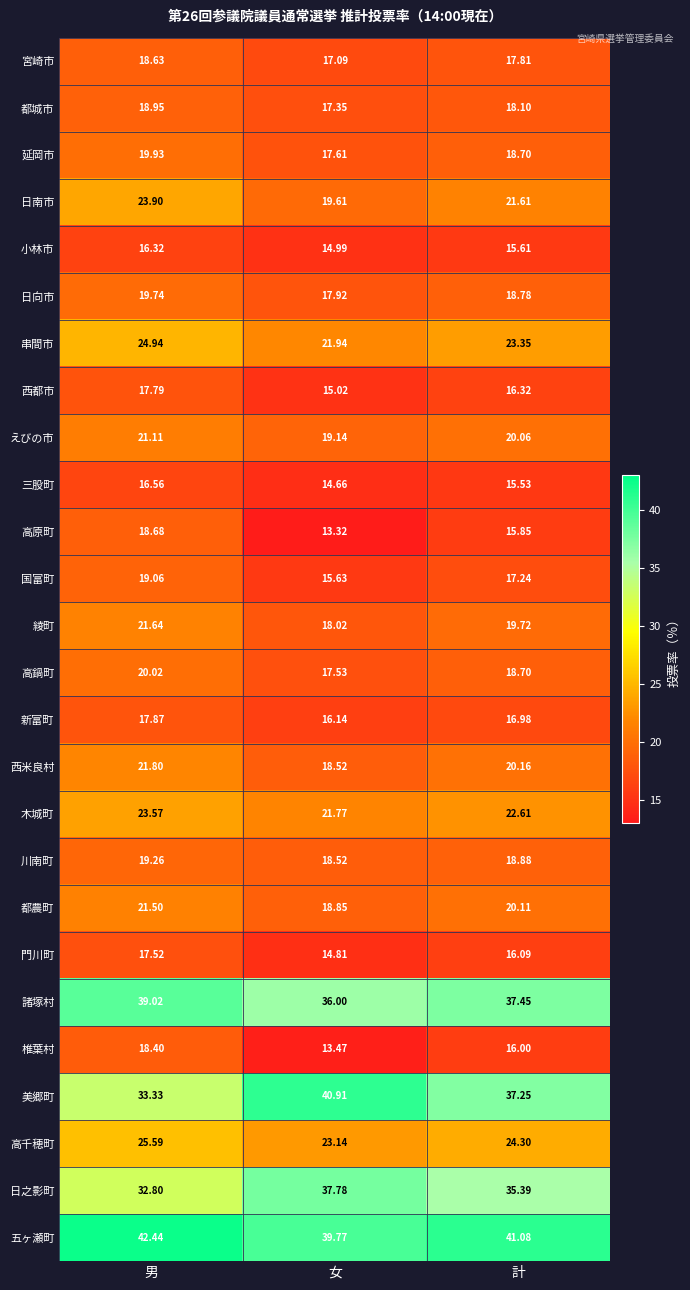

Is the value of 椎葉村 at 女 greater than the value of 木城町 at 女?

No